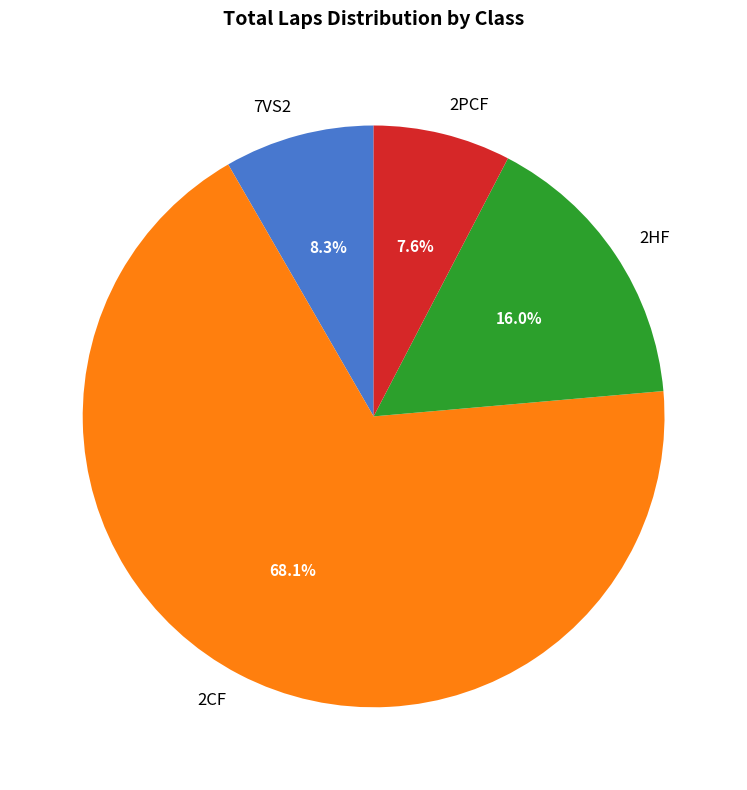

Which has a higher value, 2HF or 2CF?

2CF